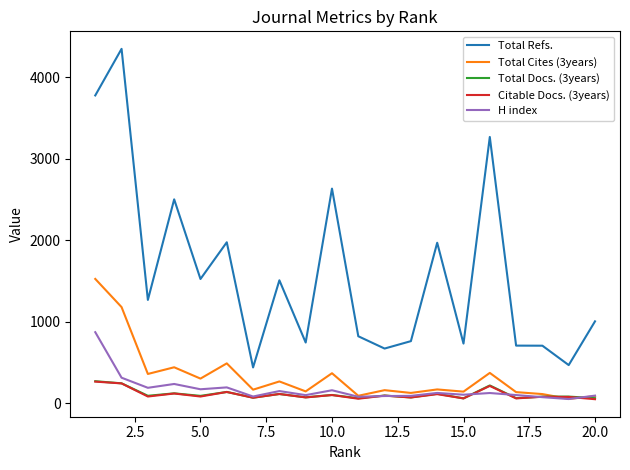

Which series has the widest spread of values?

Total Refs.